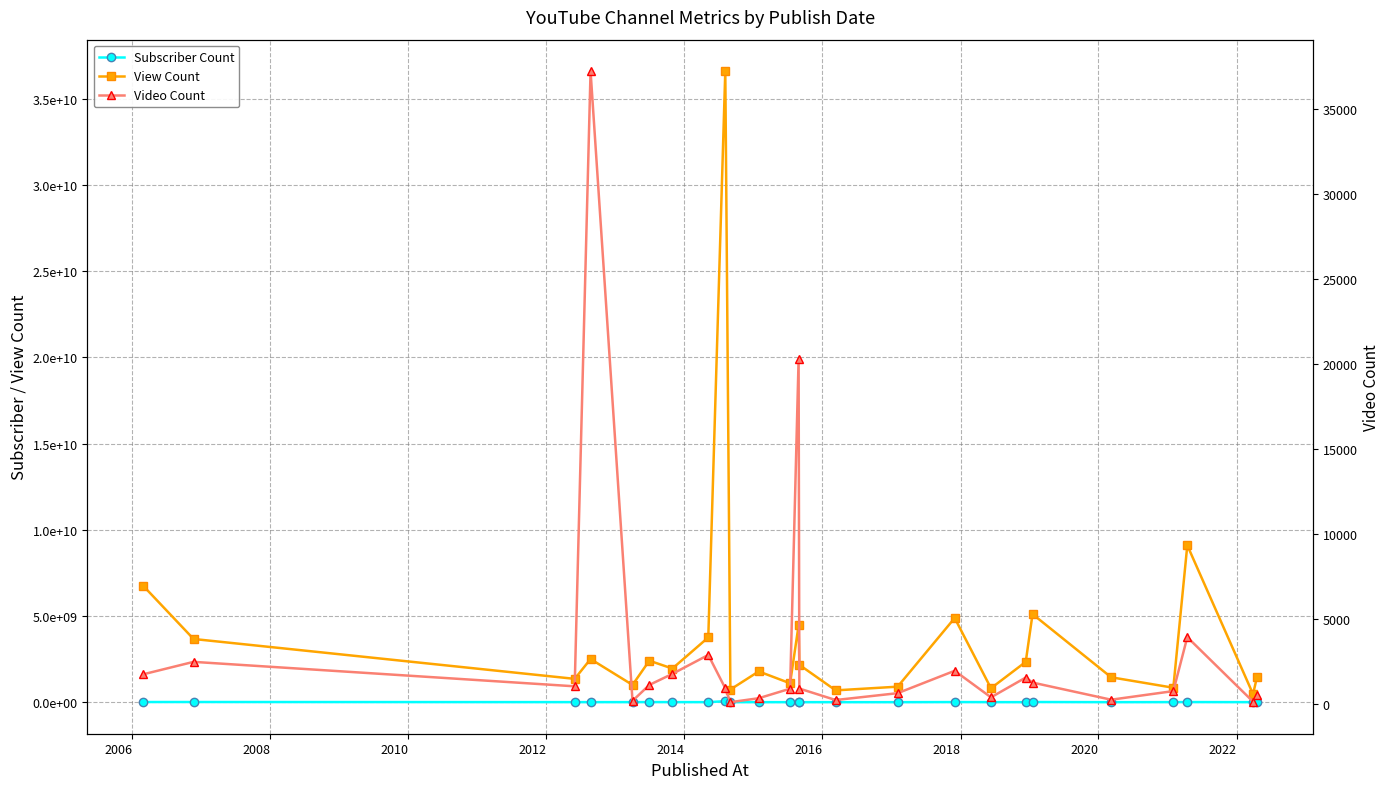

True or false: Subscriber Count and Video Count cross at least once.

False